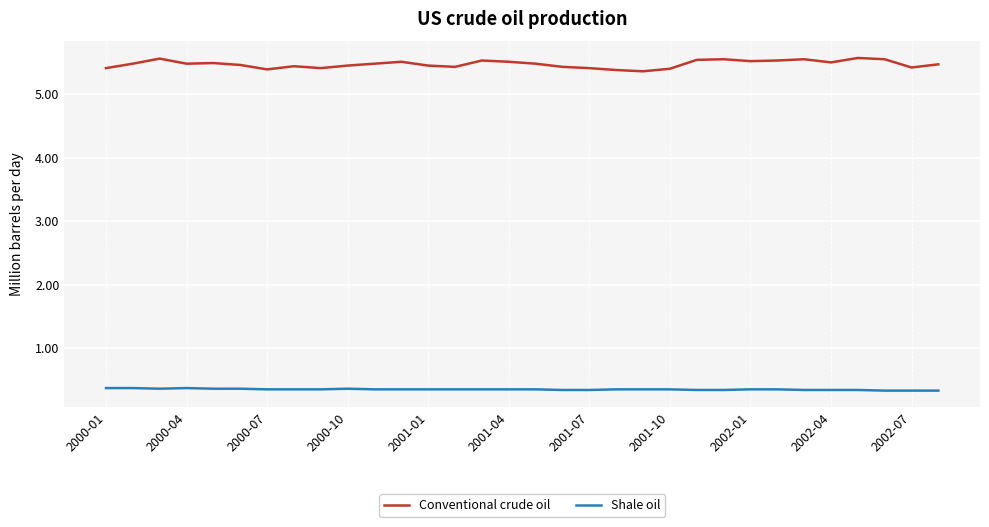

List the series in order of their overall mean, highest first.

Conventional crude oil, Shale oil